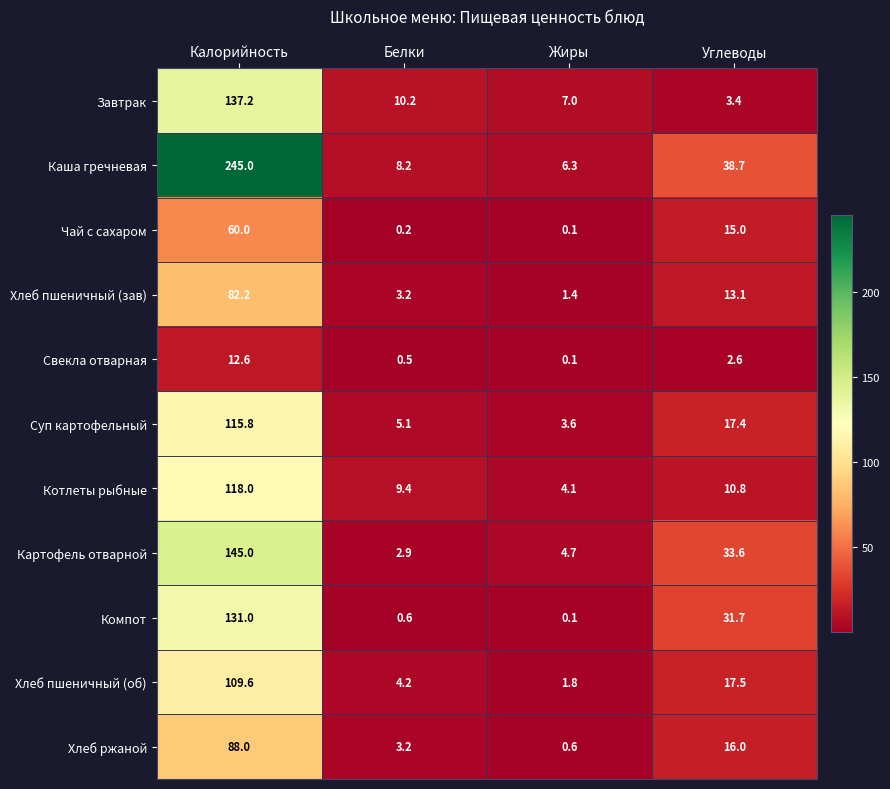

Which category has the lowest value across all series?

Жиры